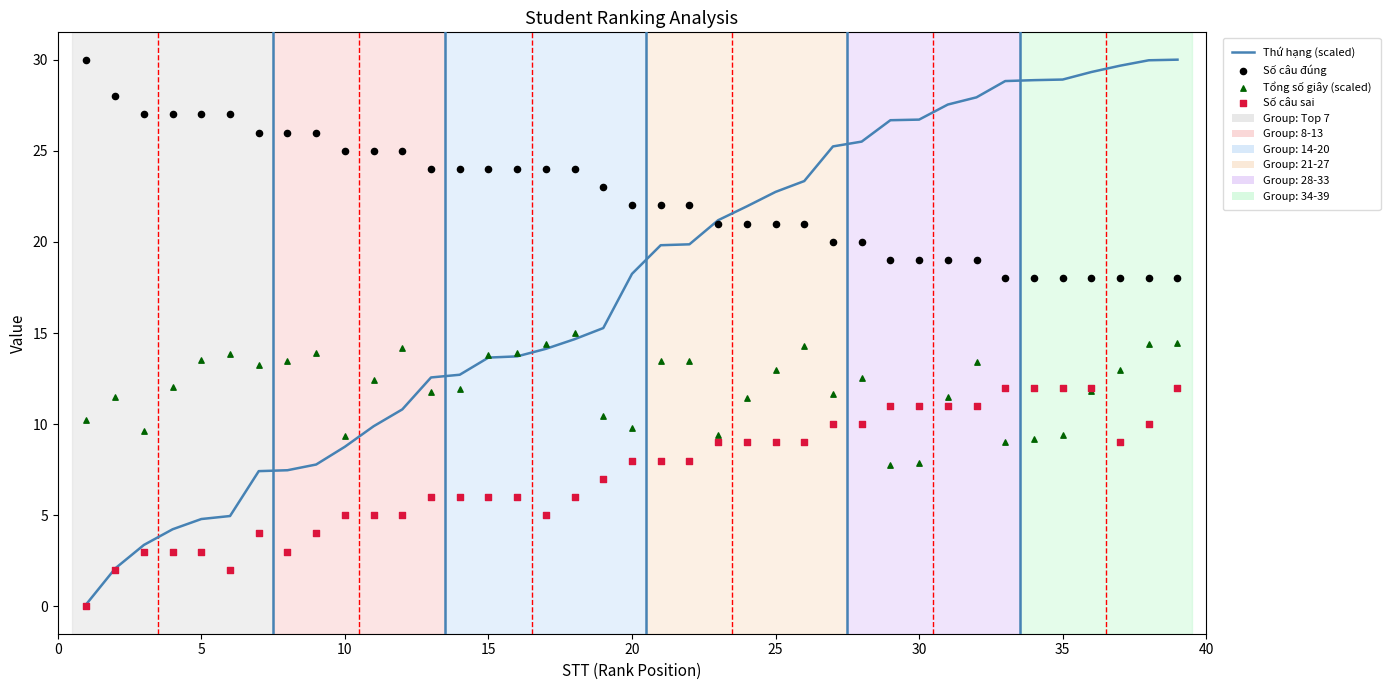

Which series reaches the maximum Y coordinate?

Thứ hạng (scaled)